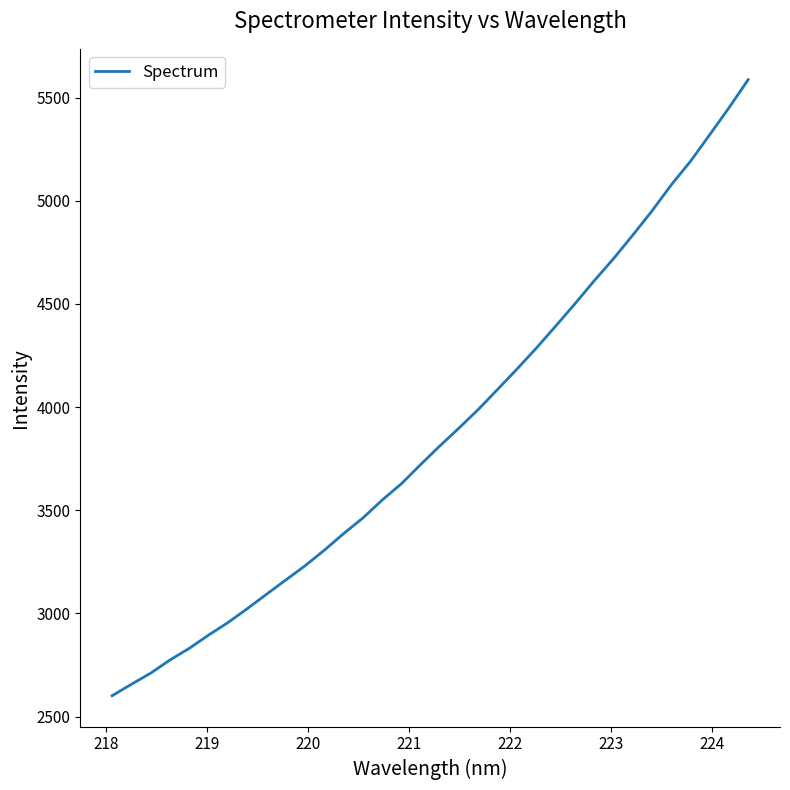

How many values exceed 3812?

17